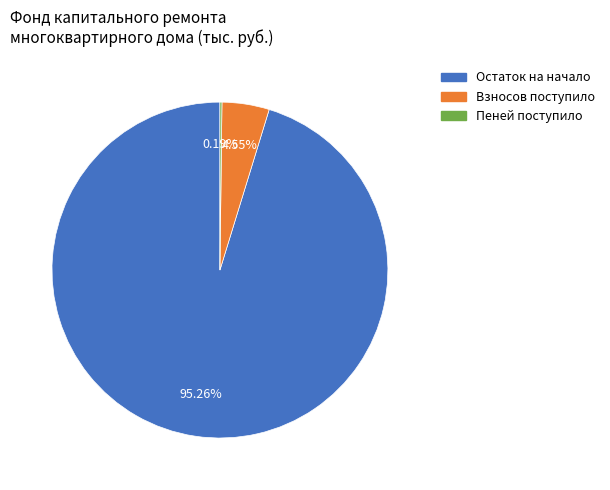

Is there any slice that represents more than half of the pie?

Yes